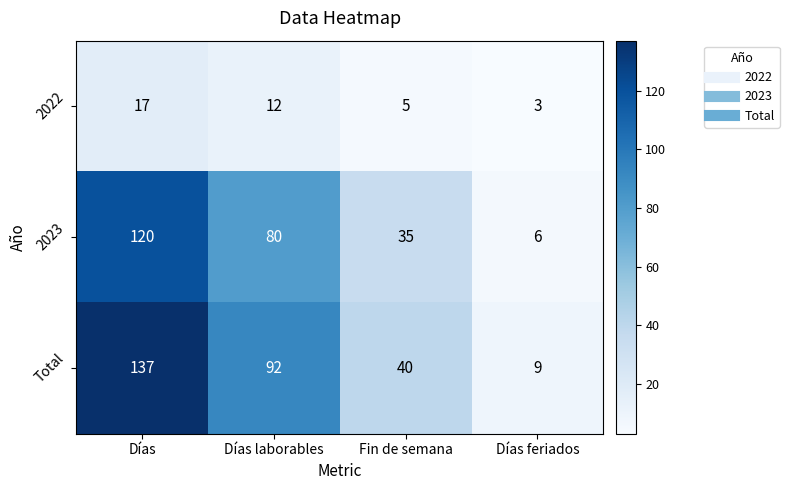

Between Días and Fin de semana, which series saw the biggest shift?

Total